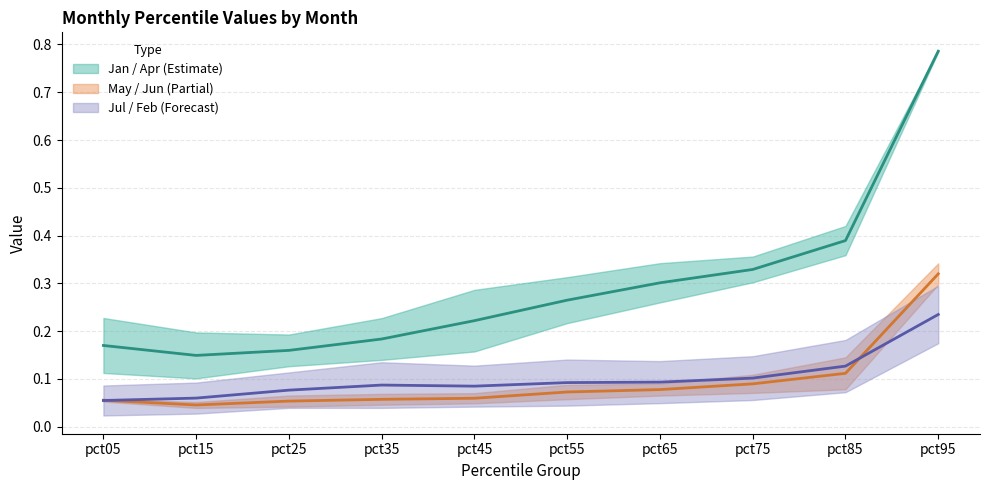

At which category is the sum across all series the highest?

pct95